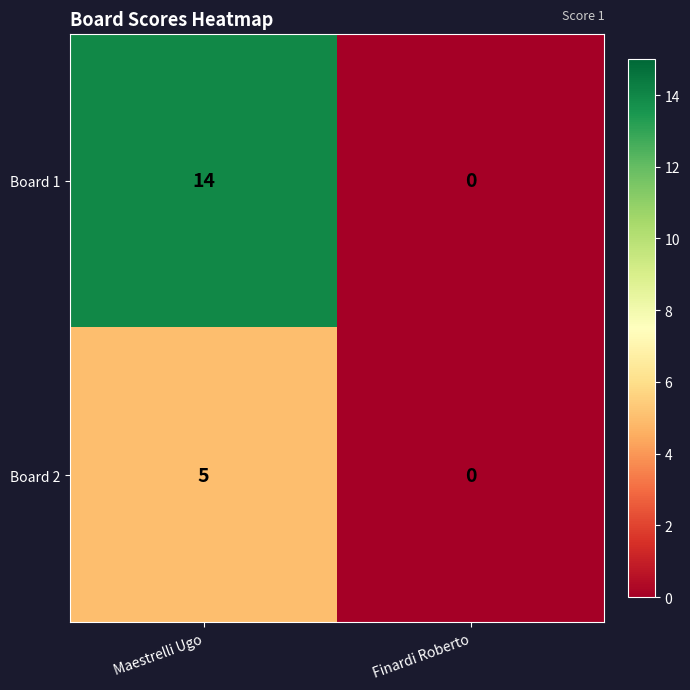

At how many categories does at least one series exceed 4?

1